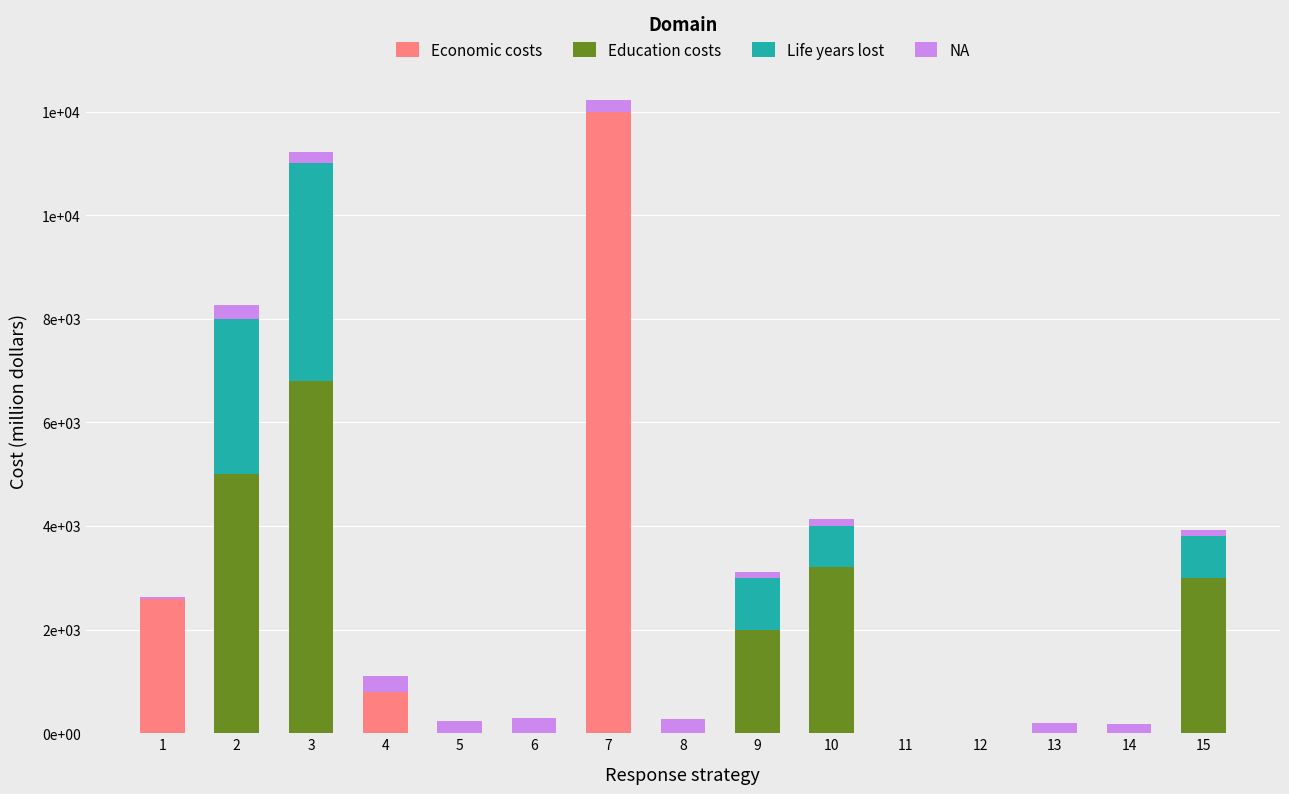

List the series in order of their overall mean, lowest first.

NA, Life years lost, Economic costs, Education costs